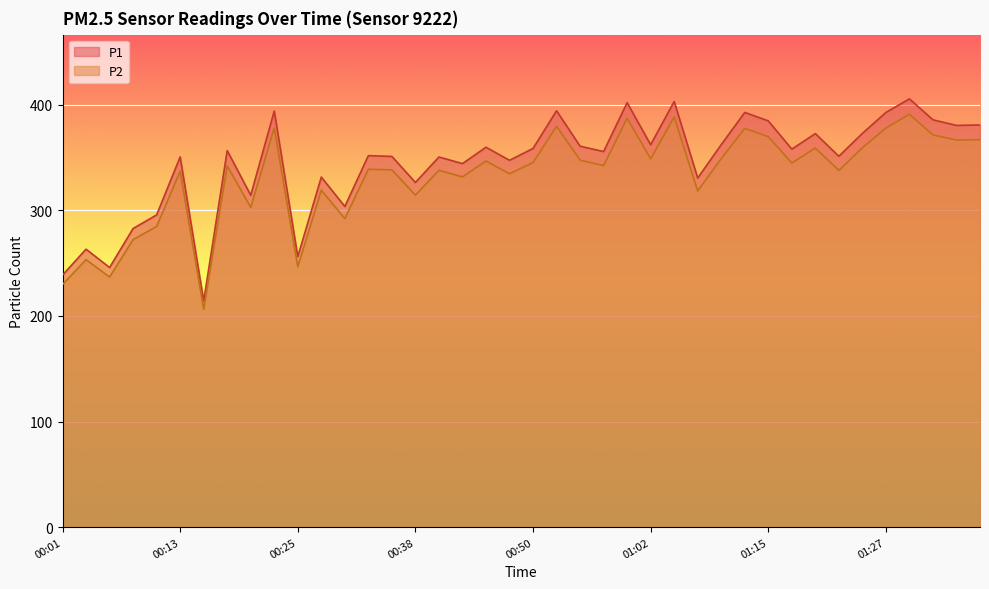

Reading left to right, list all the values displayed in this chart.

P1: 00:01=238.7	00:03=263.2	00:06=245.9	00:08=282.8	00:10=295.7	00:13=350.6	00:15=214.2	00:18=356.6	00:20=314.3	00:23=394.1	00:25=256.2	00:28=331.5	00:30=303.7	00:33=351.8	00:35=351.1	00:38=326.4	00:40=350.5	00:43=344.3	00:45=359.8	00:47=347.4	00:50=358.6	00:52=394.3	00:55=360.8	00:57=355.7	01:00=402.0	01:02=362.1	01:05=403.1	01:07=330.6	01:10=362.2	01:12=392.7	01:15=384.7	01:17=358.0	01:20=372.7	01:22=351.2	01:24=372.9	01:27=392.7	01:29=405.6	01:32=385.7	01:34=380.4	01:37=380.9
P2: 00:01=229.8	00:03=253.3	00:06=236.9	00:08=272.3	00:10=284.7	00:13=337.1	00:15=206.4	00:18=342.1	00:20=302.8	00:23=378.1	00:25=246.6	00:28=319.1	00:30=292.2	00:33=338.9	00:35=338.4	00:38=314.4	00:40=338.0	00:43=331.7	00:45=346.8	00:47=334.6	00:50=345.3	00:52=379.6	00:55=347.5	00:57=342.4	01:00=387.2	01:02=348.8	01:05=388.4	01:07=318.4	01:10=349.0	01:12=377.6	01:15=369.8	01:17=344.8	01:20=359.0	01:22=337.8	01:24=359.2	01:27=377.9	01:29=390.9	01:32=371.4	01:34=366.6	01:37=366.9